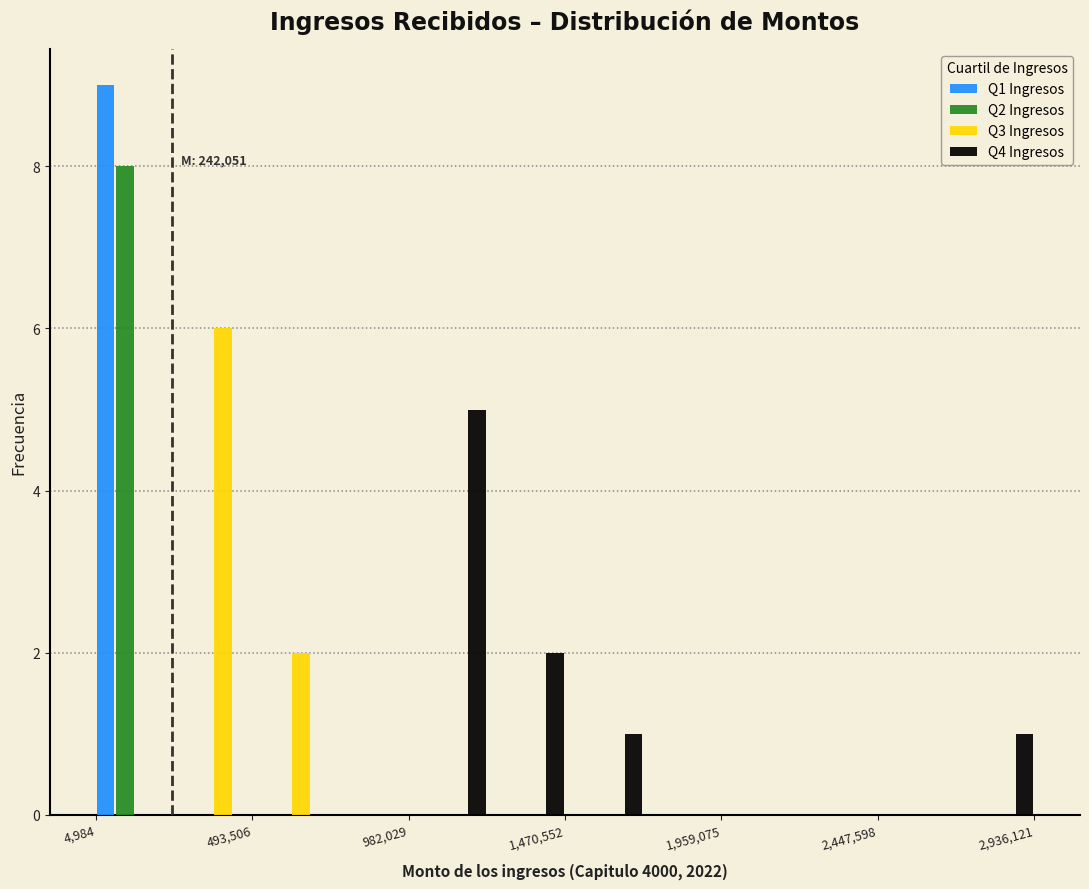

In the Q1 Ingresos series, which range on the x-axis has the tallest bar?

0 to 250000